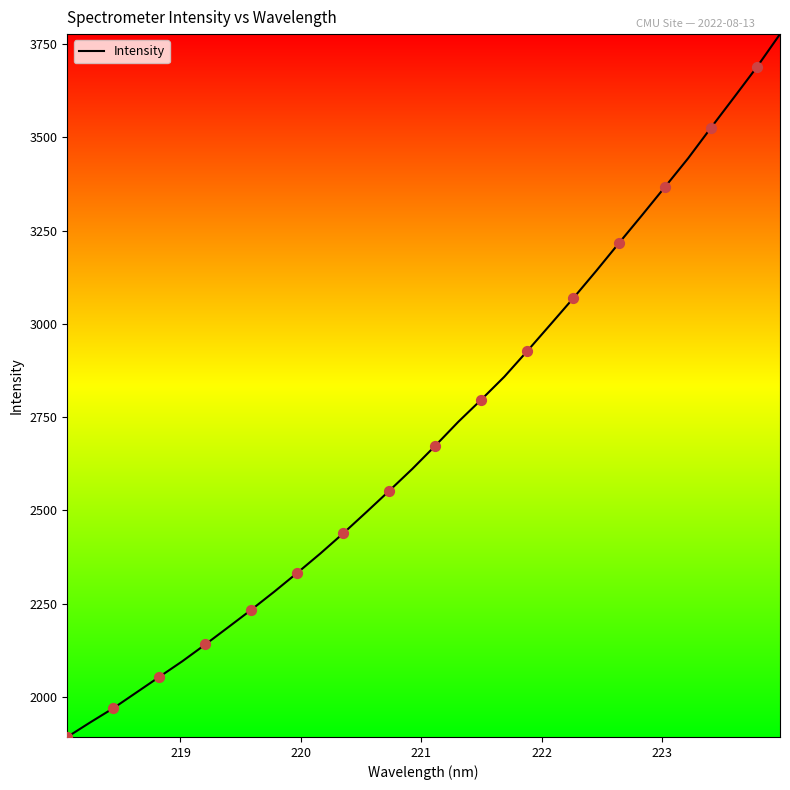

What is the greatest value displayed?

3776.7